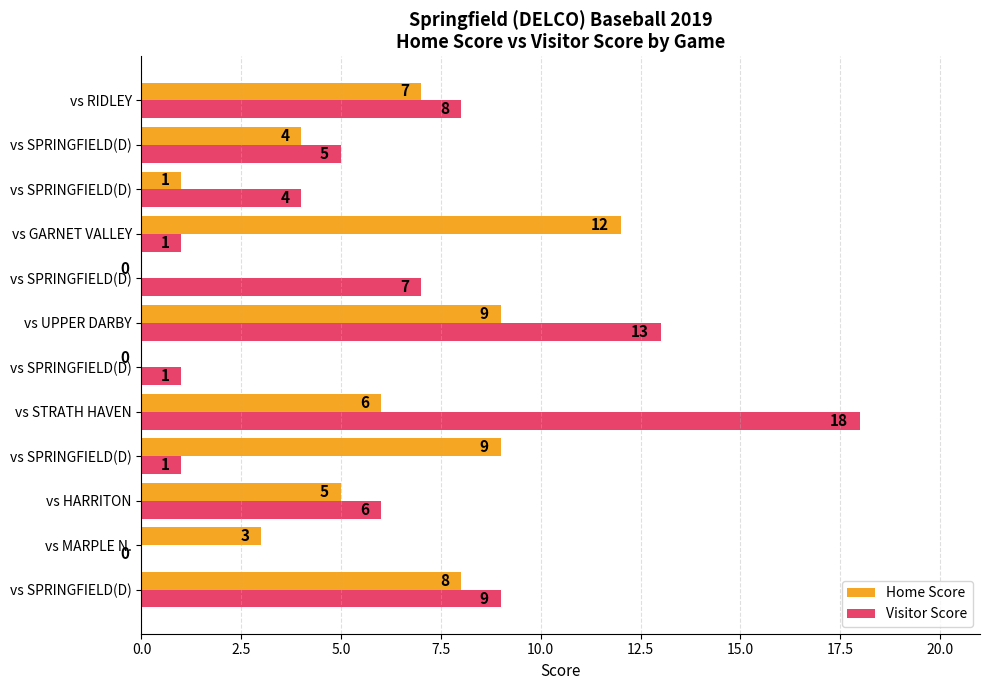

Count the number of categories in the chart.

12